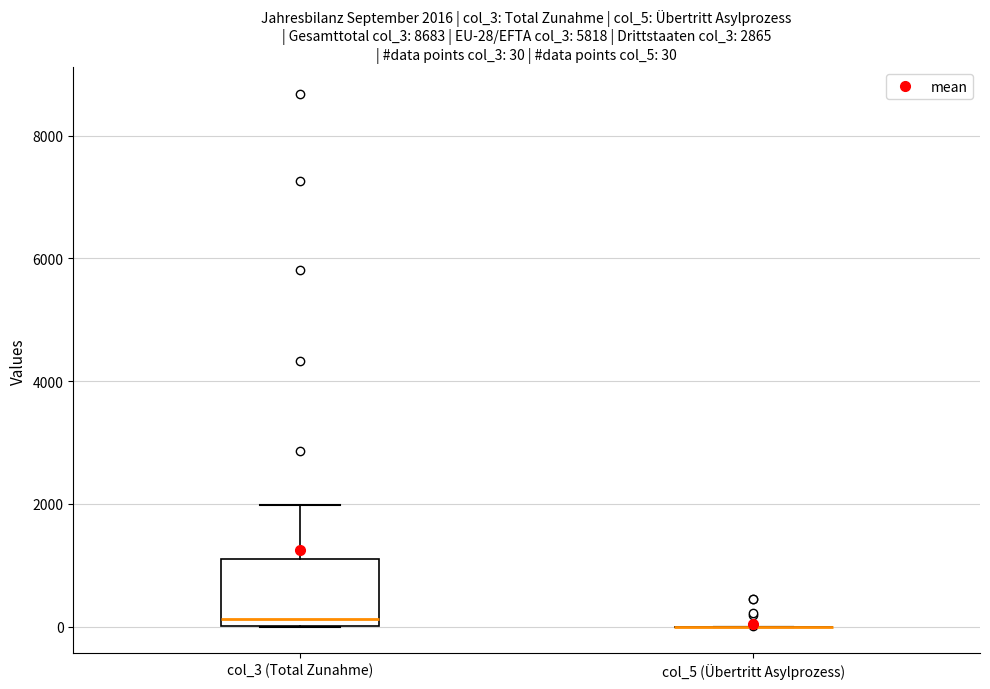

Which box is the tallest, from its lower edge to its upper edge?

col_3 (Total Zunahme)